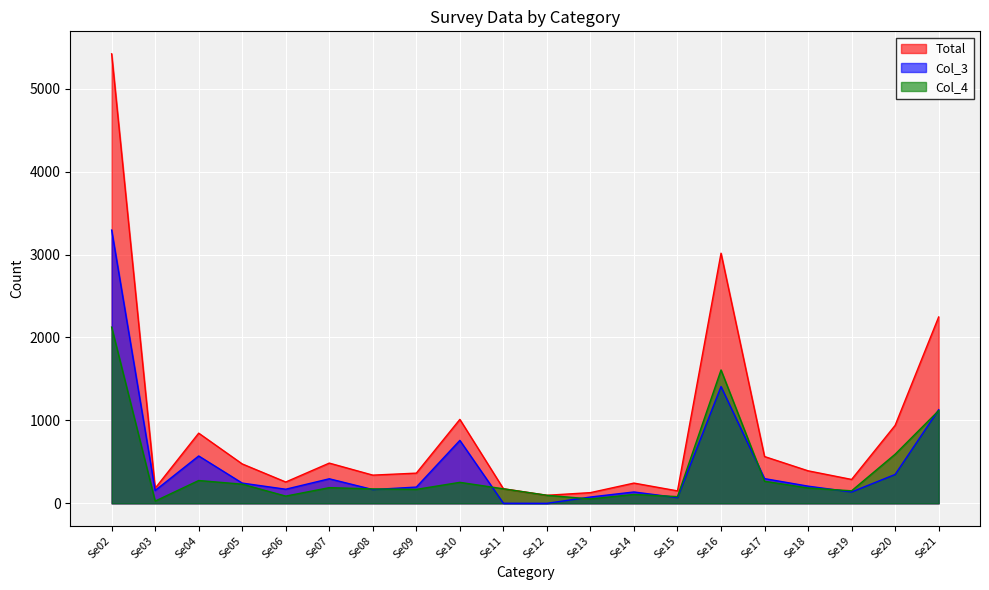

Where is the first local minimum for Col_4?

Se03